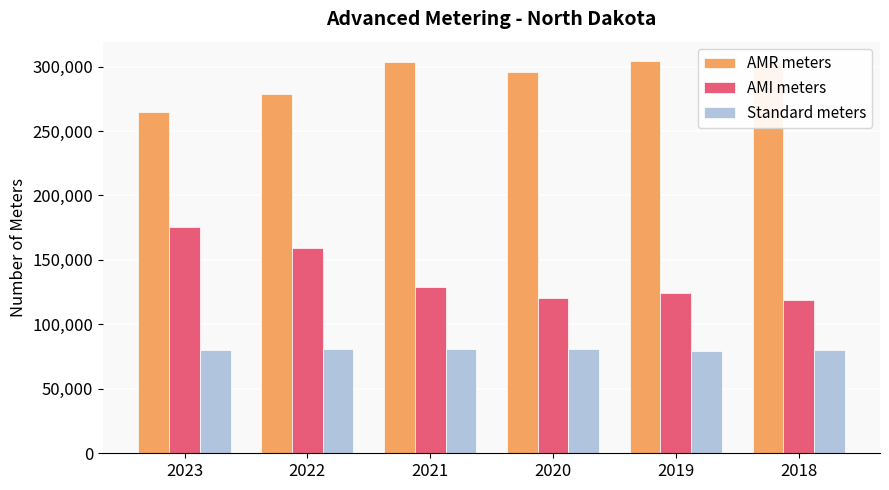

How many Standard meters values are between 80047 and 81004?

4